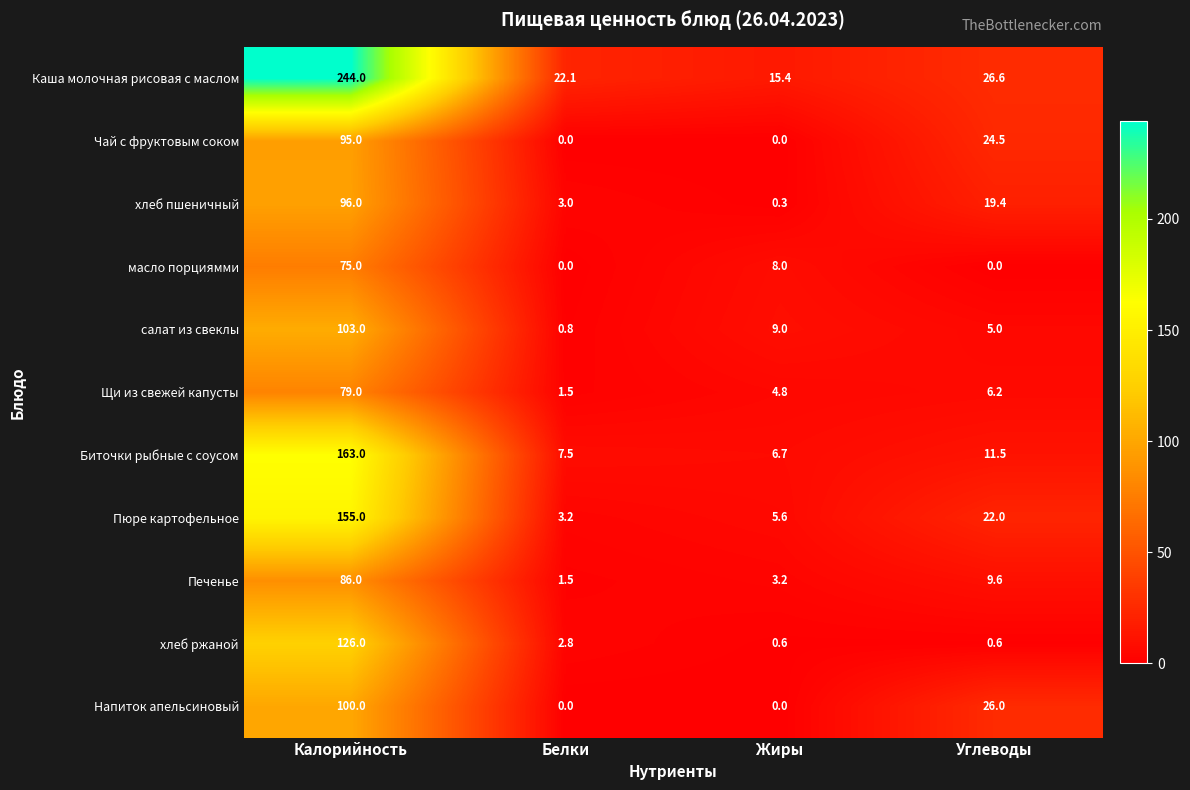

How many data points does each series have?

4